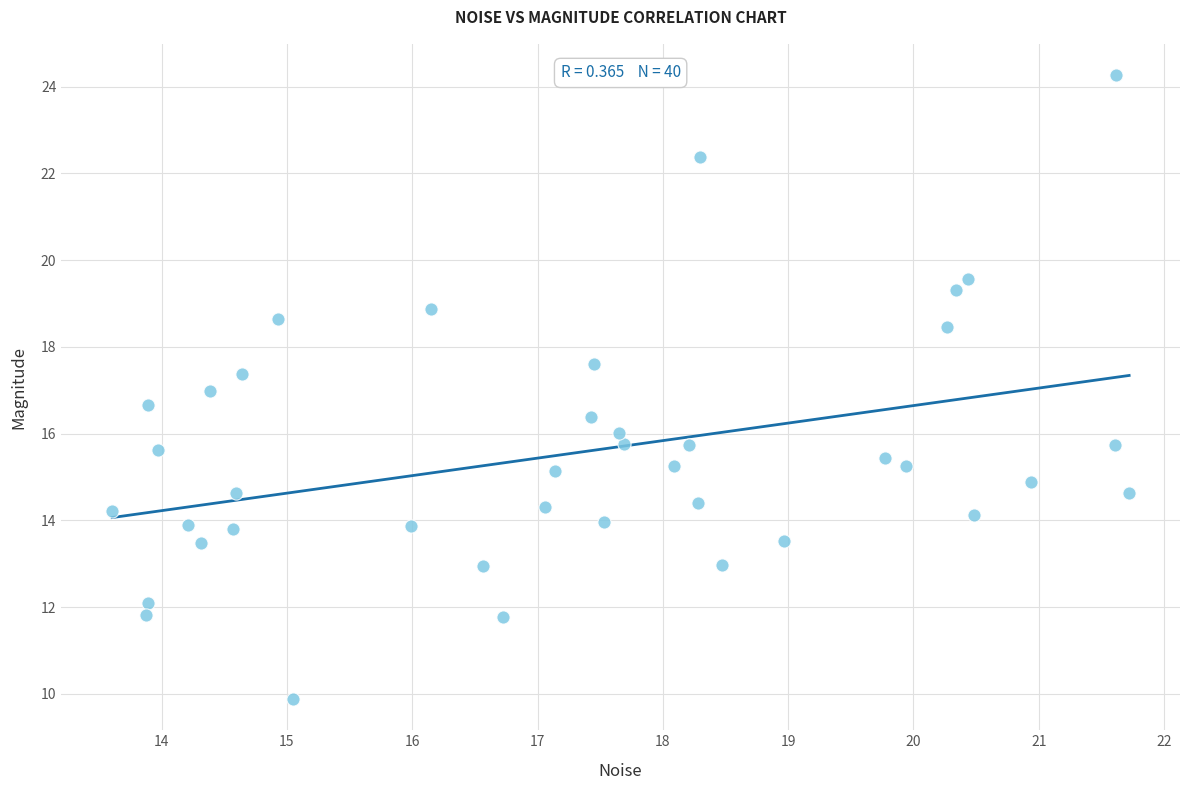

What is the range of Y values (max minus min)?

14.4